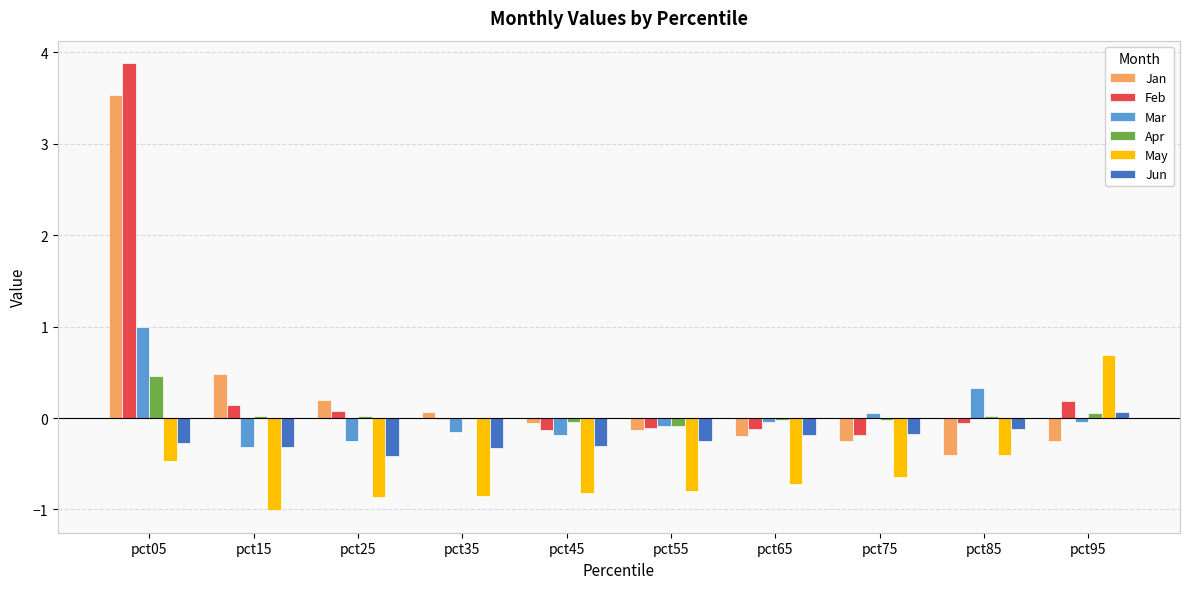

What is the sum of all Mar values?

0.3